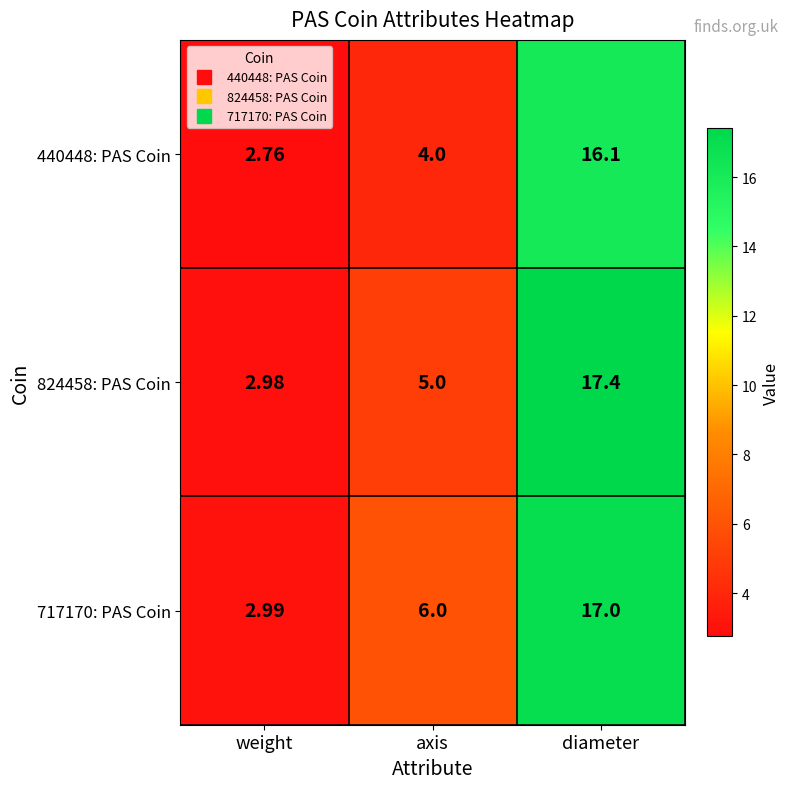

How many series are shown in this chart?

3